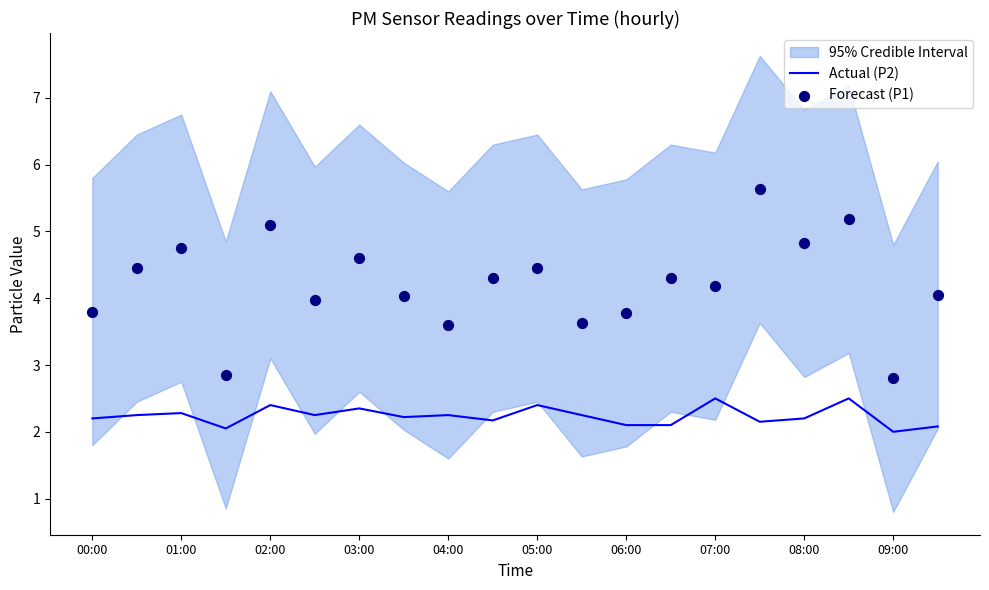

True or false: Actual (P2) has a value of 2.1 at 06:00.

True